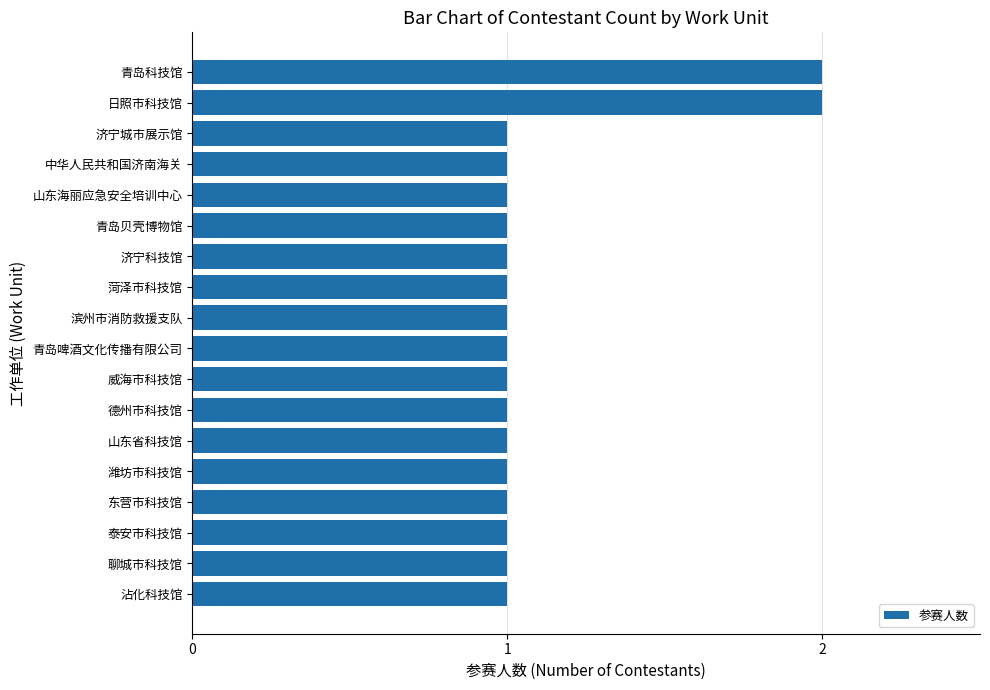

Reading bottom to top, what are all the values shown in this chart?

沾化科技馆=1	聊城市科技馆=1	泰安市科技馆=1	东营市科技馆=1	潍坊市科技馆=1	山东省科技馆=1	德州市科技馆=1	威海市科技馆=1	青岛啤酒文化传播有限公司=1	滨州市消防救援支队=1	菏泽市科技馆=1	济宁科技馆=1	青岛贝壳博物馆=1	山东海丽应急安全培训中心=1	中华人民共和国济南海关=1	济宁城市展示馆=1	日照市科技馆=2	青岛科技馆=2